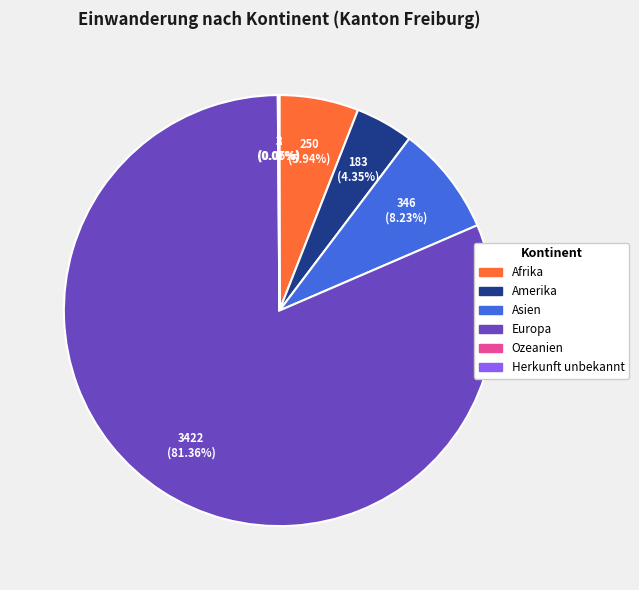

Which category accounts for the majority?

Europa